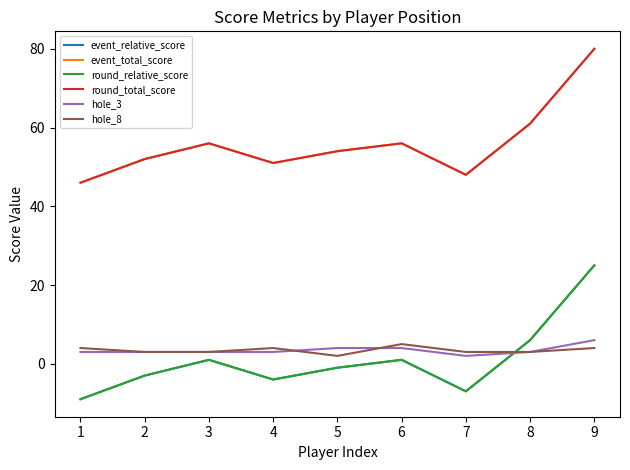

Does the chart have visible grid lines?

No